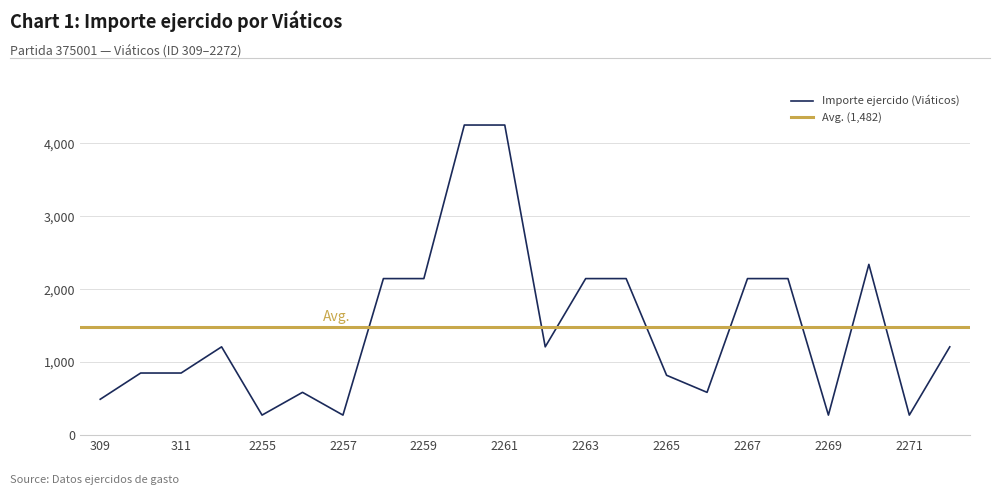

What is the ratio of the value at 309 to the value at 2263?

0.2